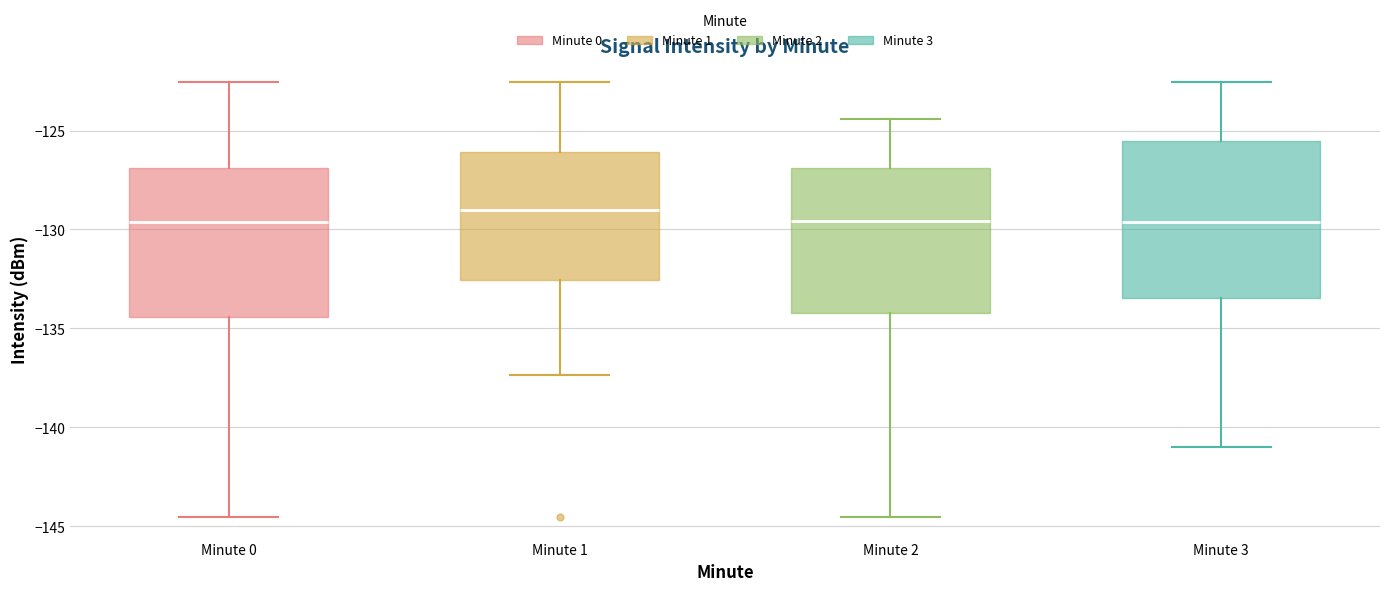

Reading left to right, read every box against the y-axis: the position of its median line, the range the box covers, and the ends of its whiskers. The values are not printed on the chart, so give them approximately, as read against the axis.

Minute 0: median -129.5, box -134.5 to -127.0, whiskers -144.5 to -122.5
Minute 1: median -129.0, box -132.5 to -126.0, whiskers -137.5 to -122.5
Minute 2: median -129.5, box -134.0 to -127.0, whiskers -144.5 to -124.5
Minute 3: median -129.5, box -133.5 to -125.5, whiskers -141.0 to -122.5